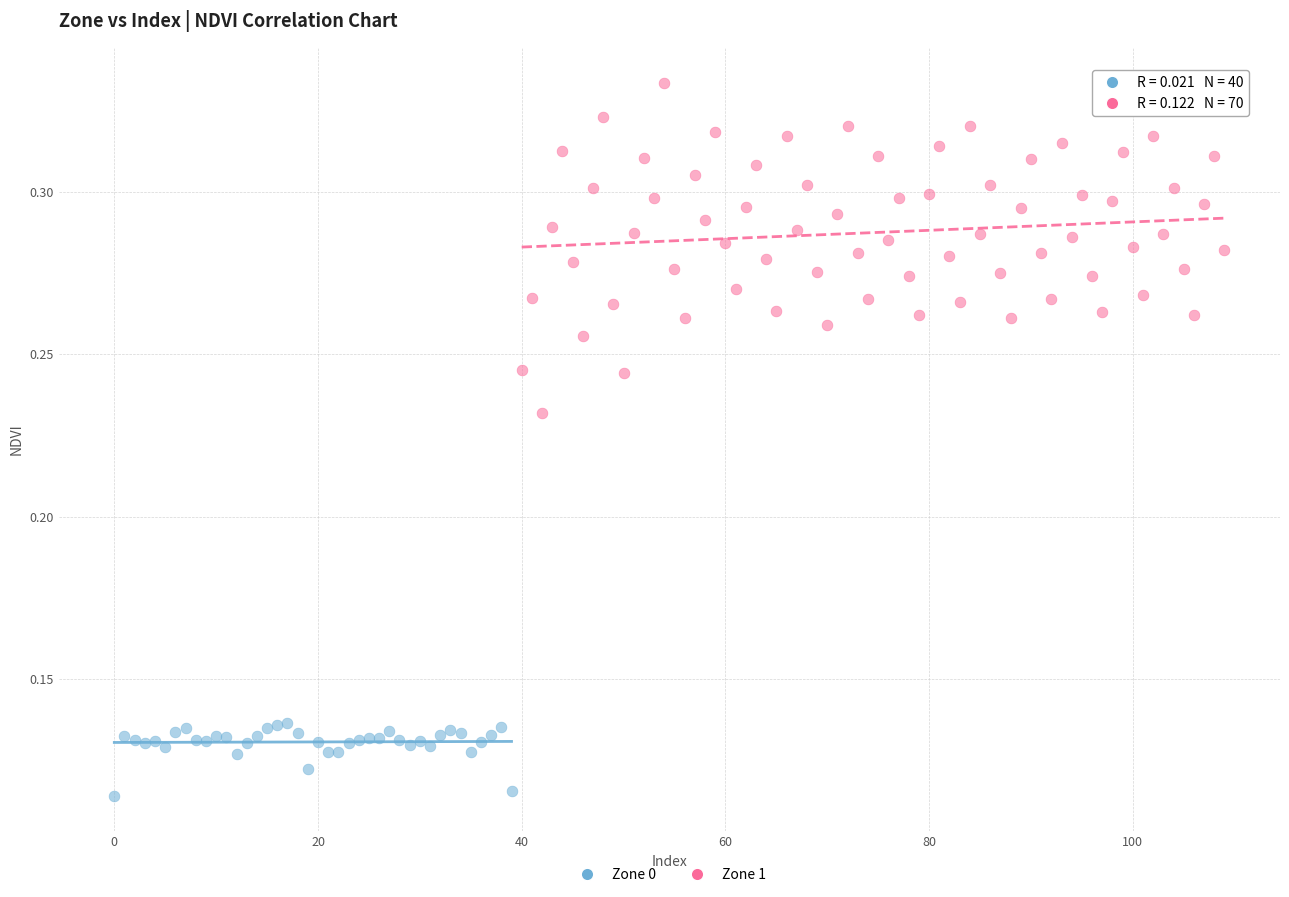

Which series reaches the maximum Y coordinate?

Zone 1